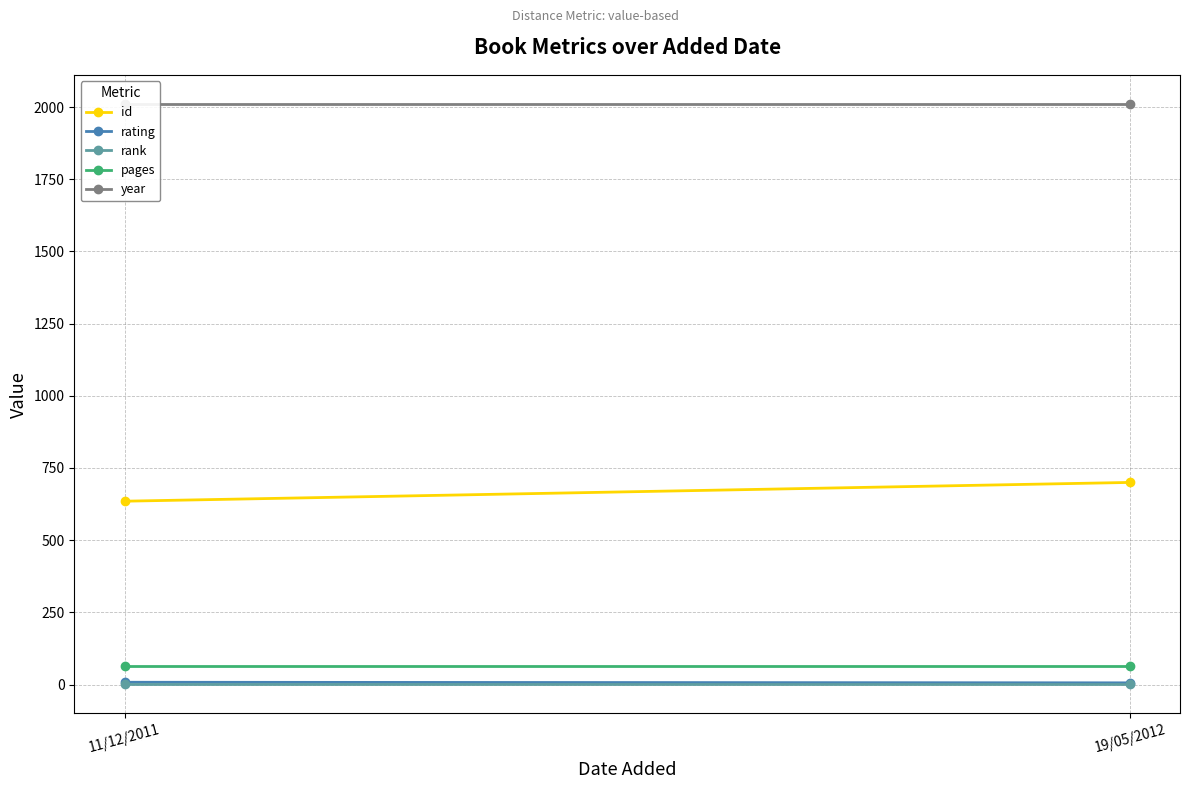

What is the sum of the id values at 19/05/2012 and 11/12/2011?

1335